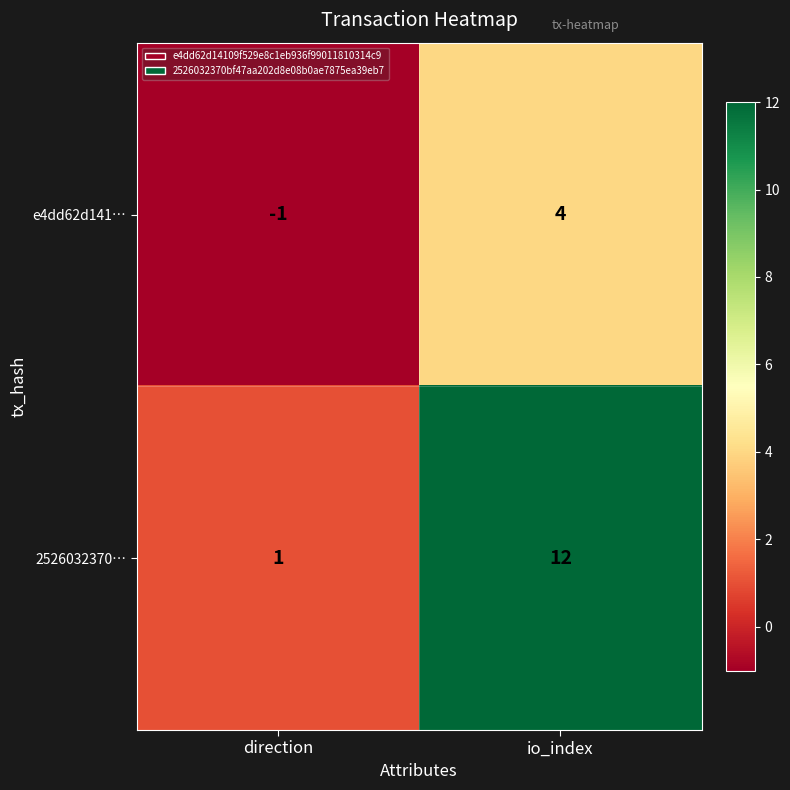

What is the greatest value displayed?

12